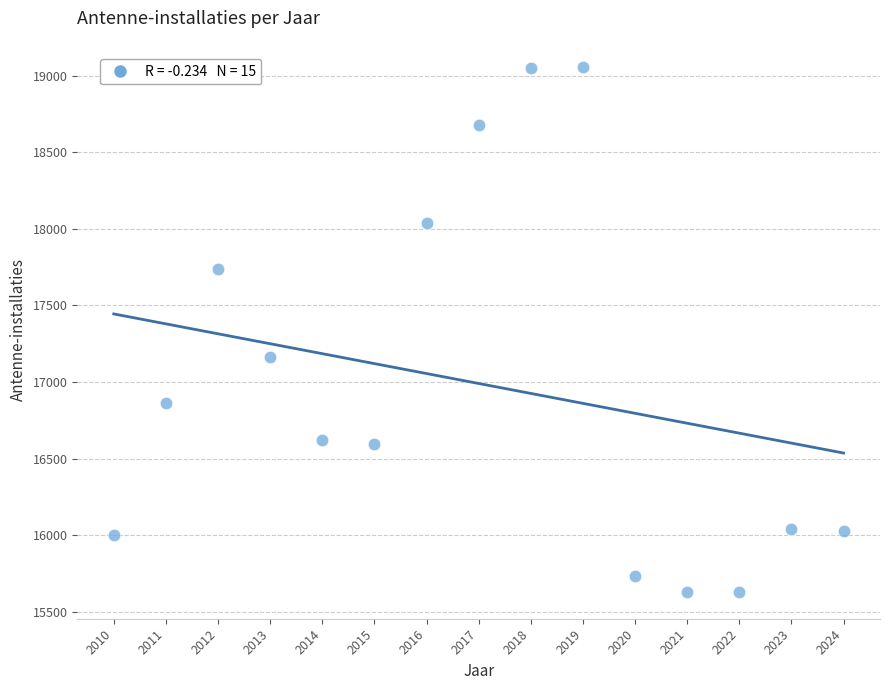

What Y value in the scatter plot is closest to 17342?

17164